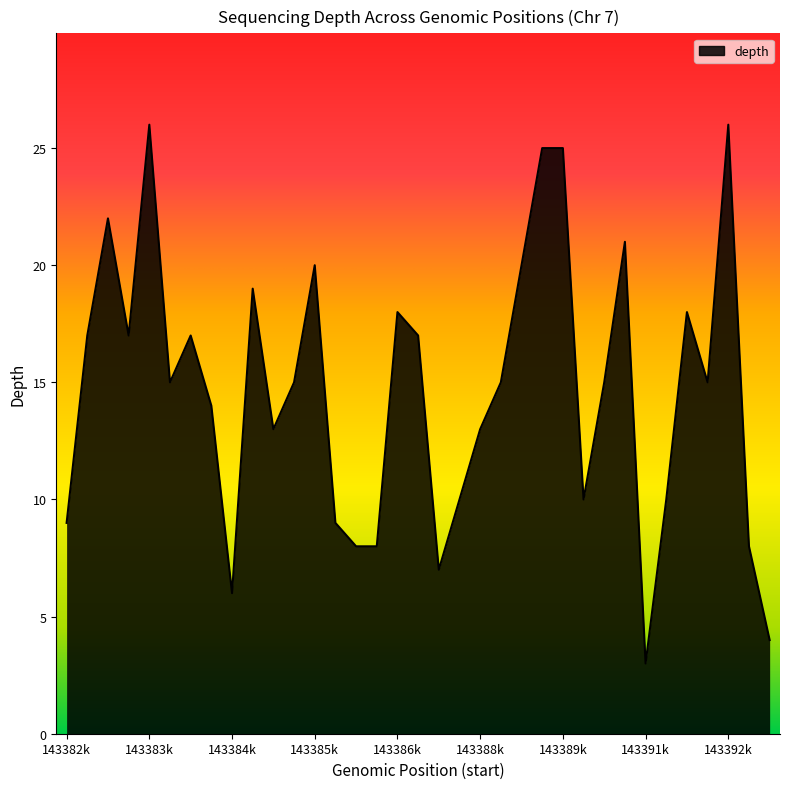

Reading left to right, what are all the values shown in this chart?

9	17	22	17	26	15	17	14	6	19	13	15	20	9	8	8	18	17	7	10	13	15	20	25	25	10	15	21	3	10	18	15	26	8	4